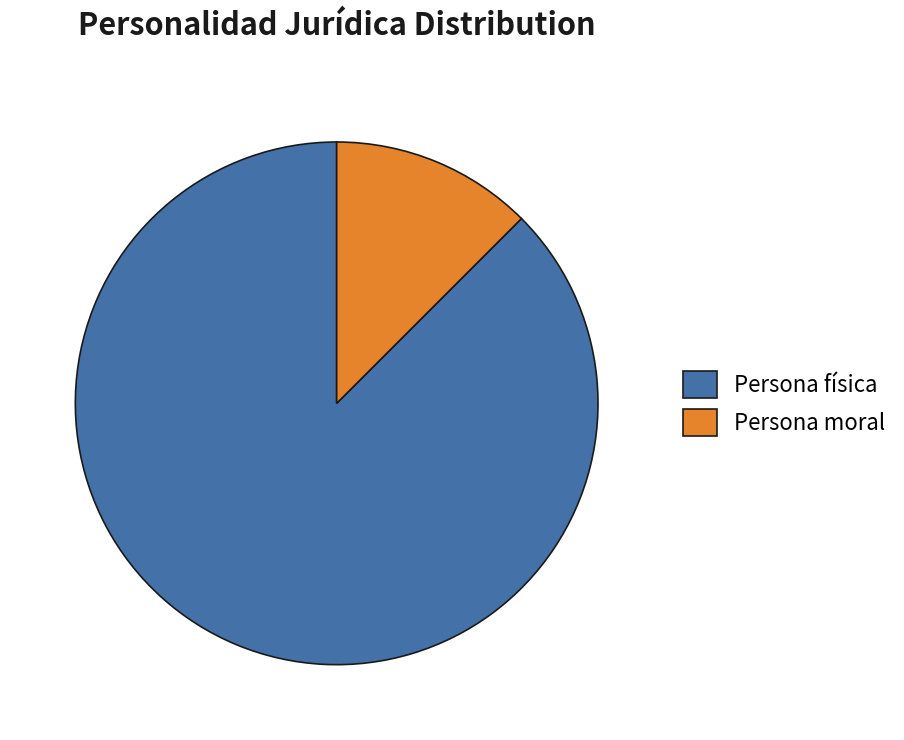

Between Persona moral and Persona física, which is larger?

Persona física